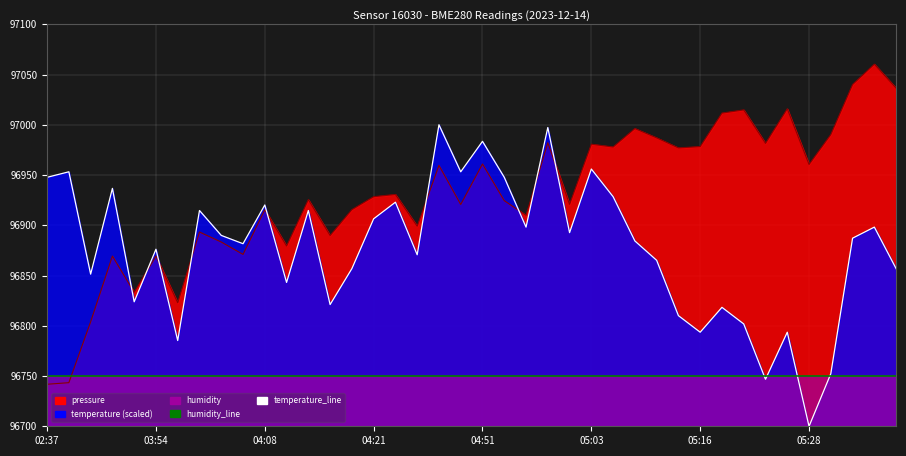

What position from the left is 9?

10